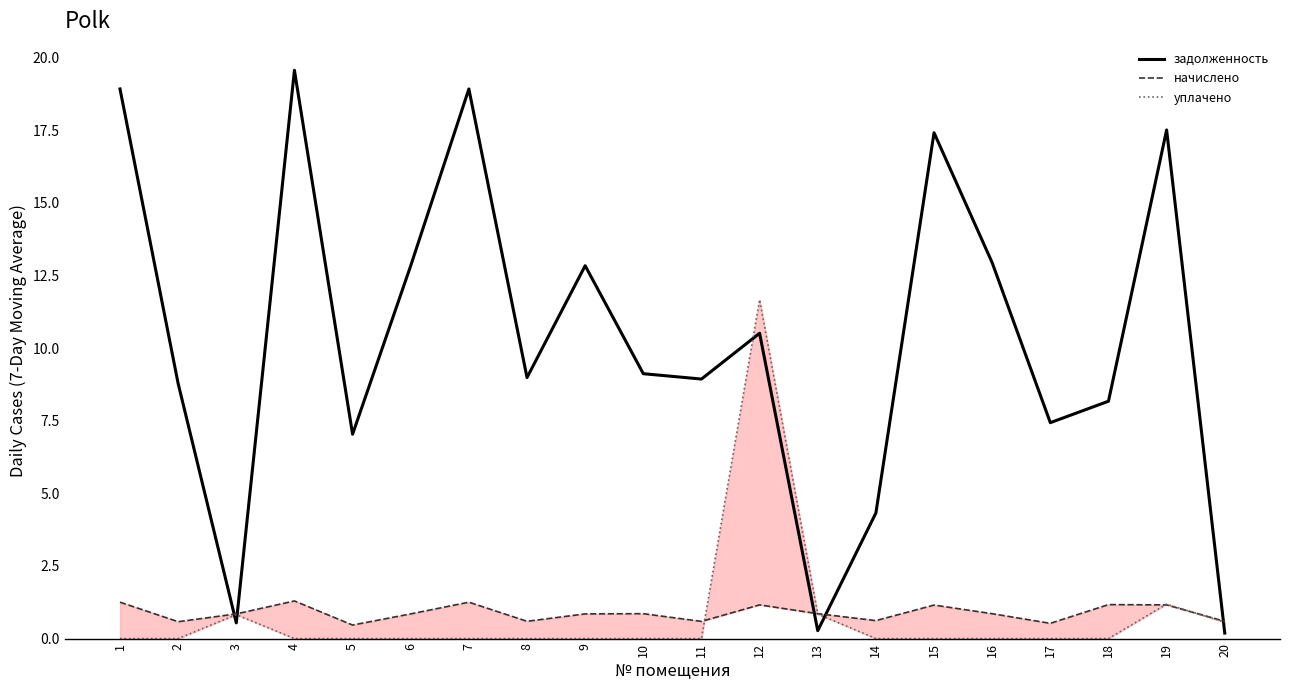

The value of начислено at 7 is 1.3. True or false?

True